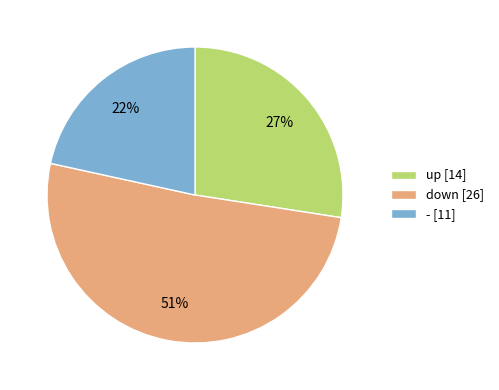

Is it true that - is 33% of the pie?

False